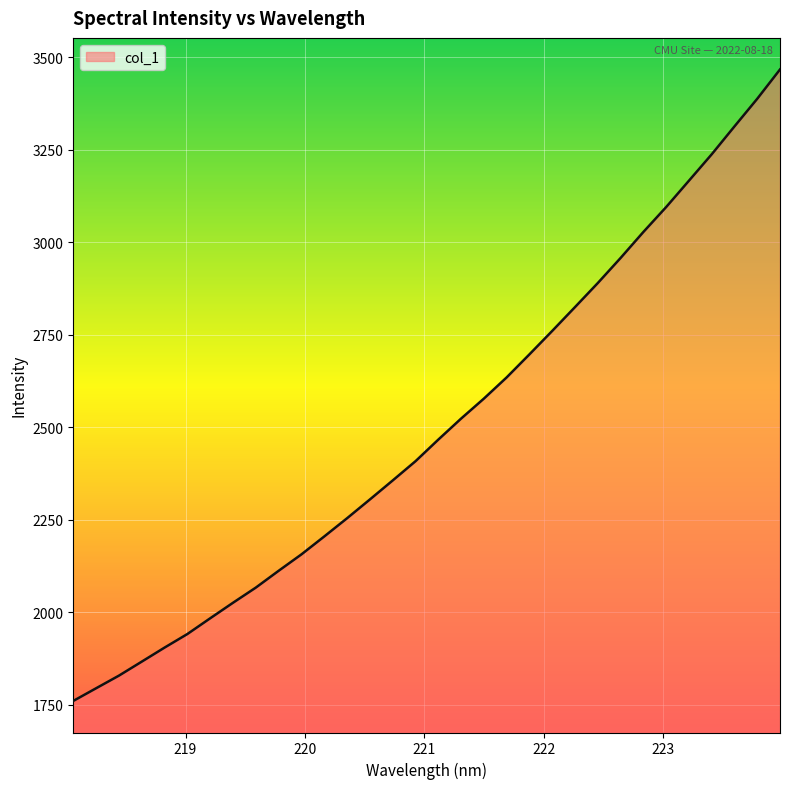

What is the smallest value displayed?

1761.0